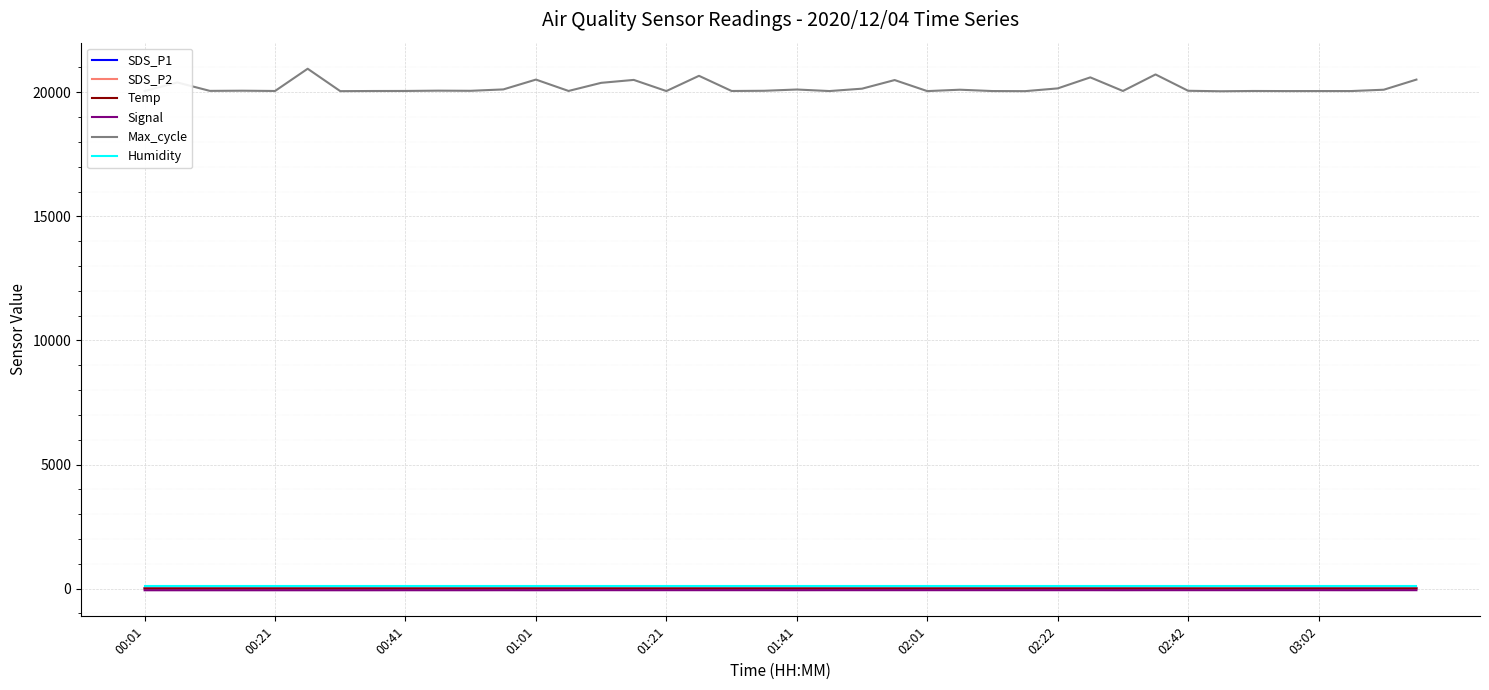

What is the maximum value shown in the chart?

20949.0